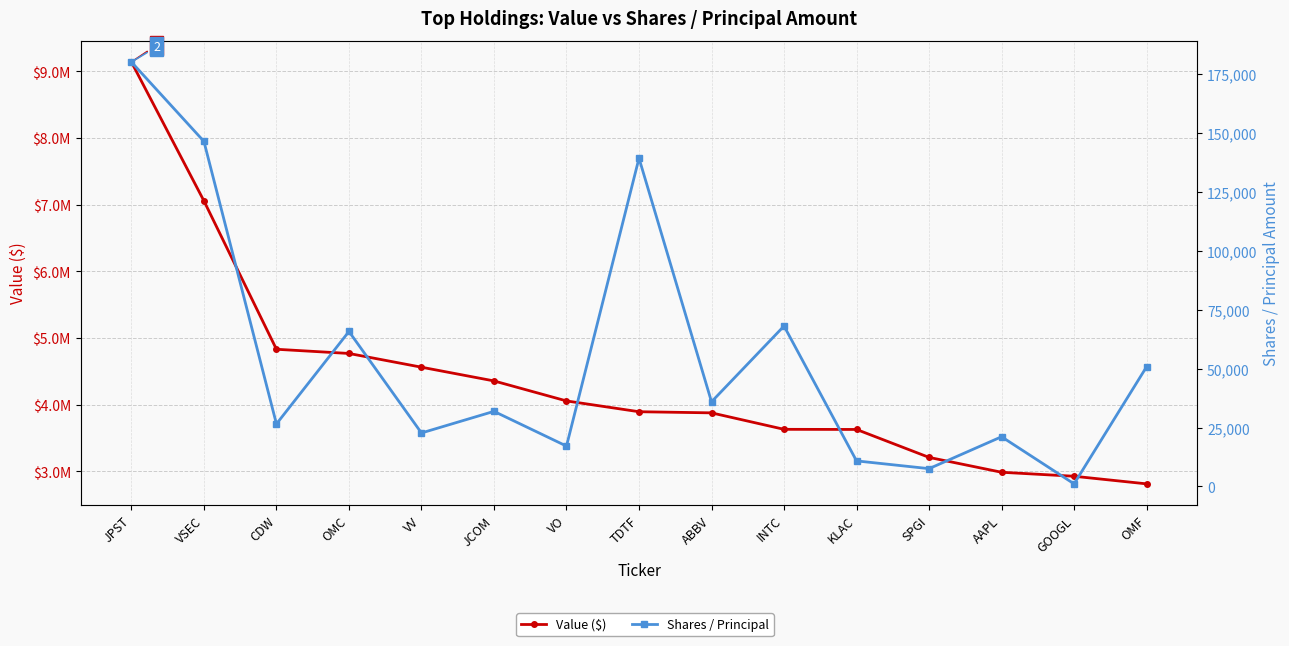

List the series in order of their overall mean, highest first.

Value ($), Shares / Principal